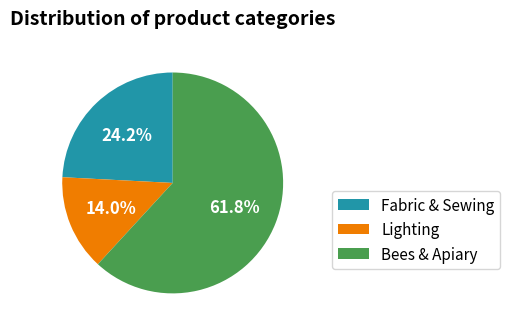

Is there any slice that represents more than half of the pie?

Yes